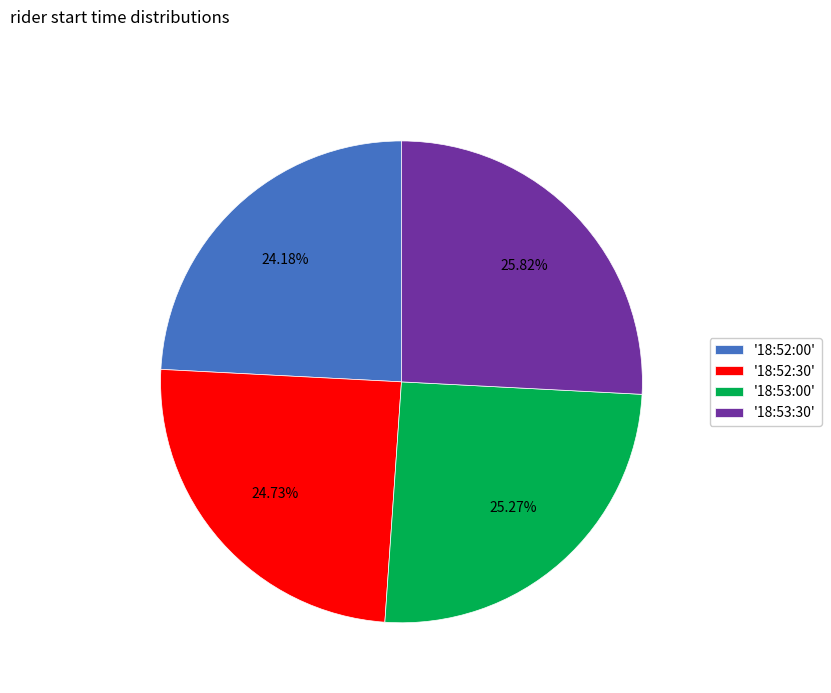

Combined, do '18:52:30' and '18:52:00' account for over 50%?

No